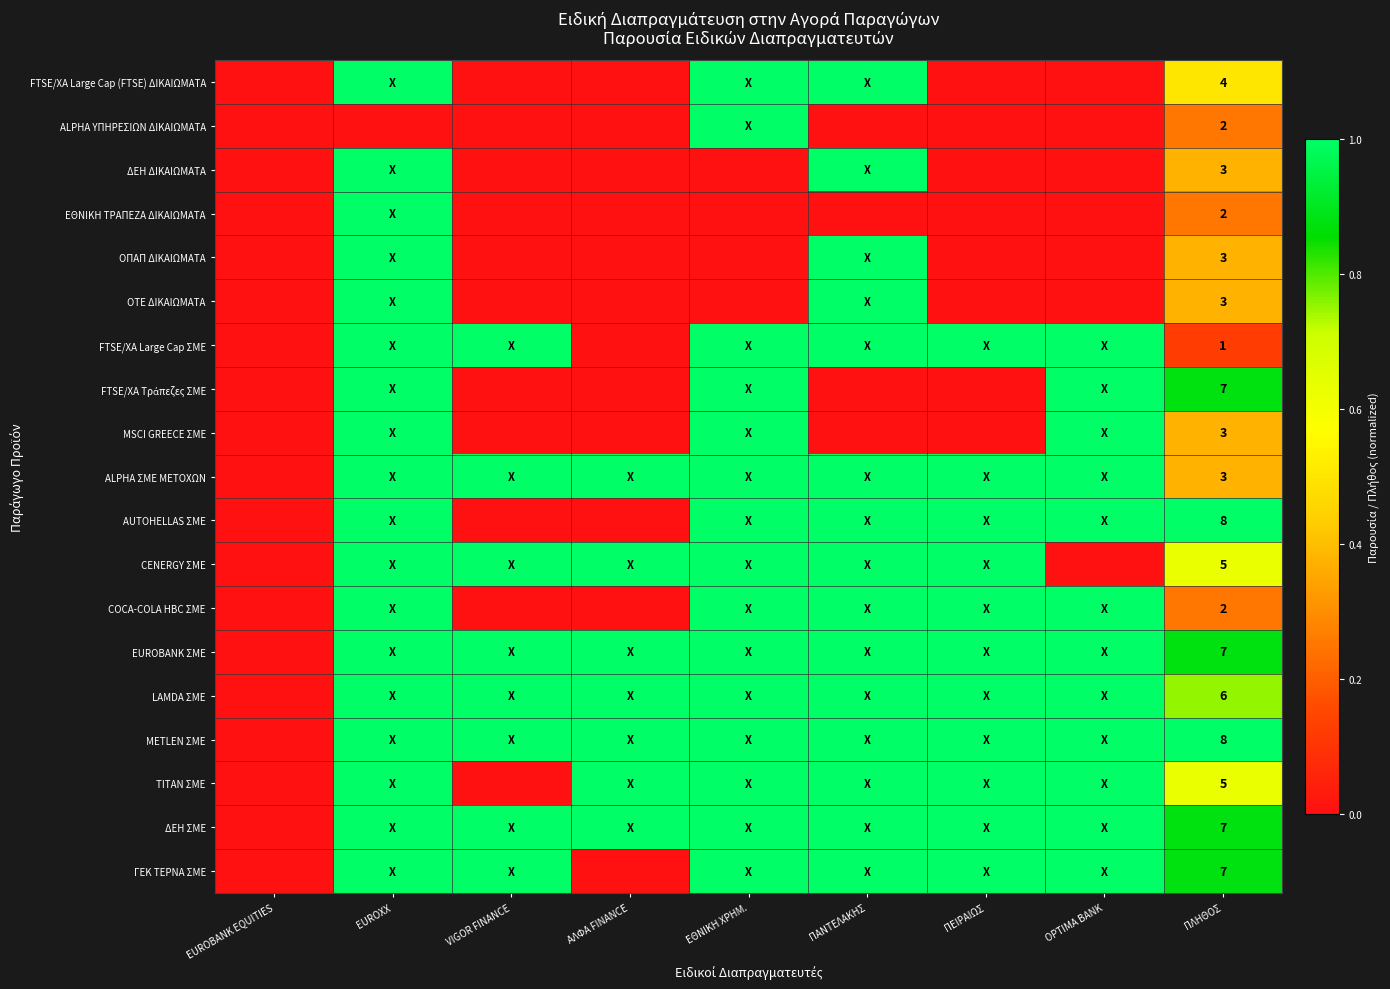

How many data points does each series have?

9